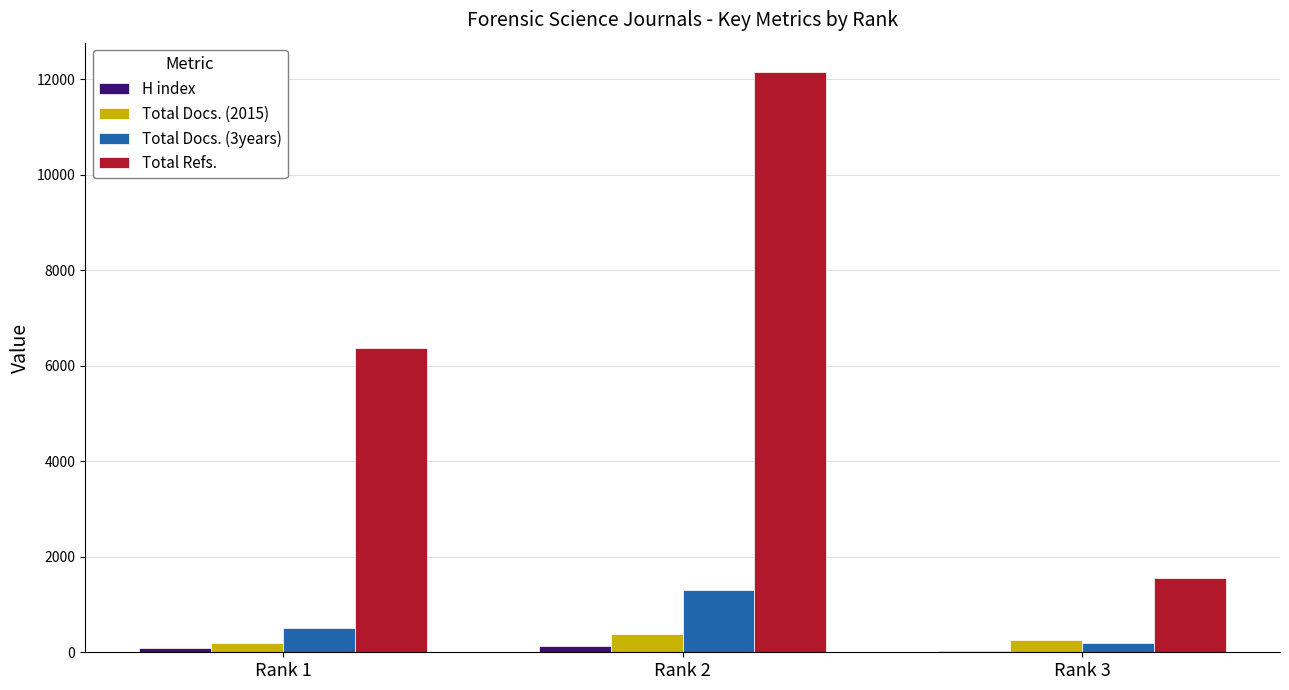

What is the sum of all Total Refs. values?

20096